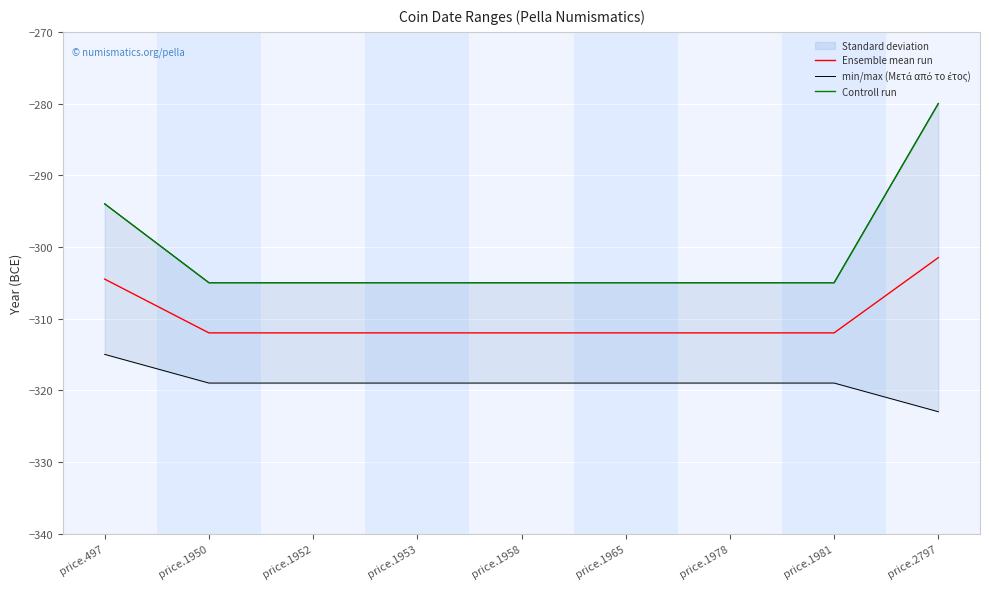

Which series changed the most between price.497 and price.1958?

Controll run